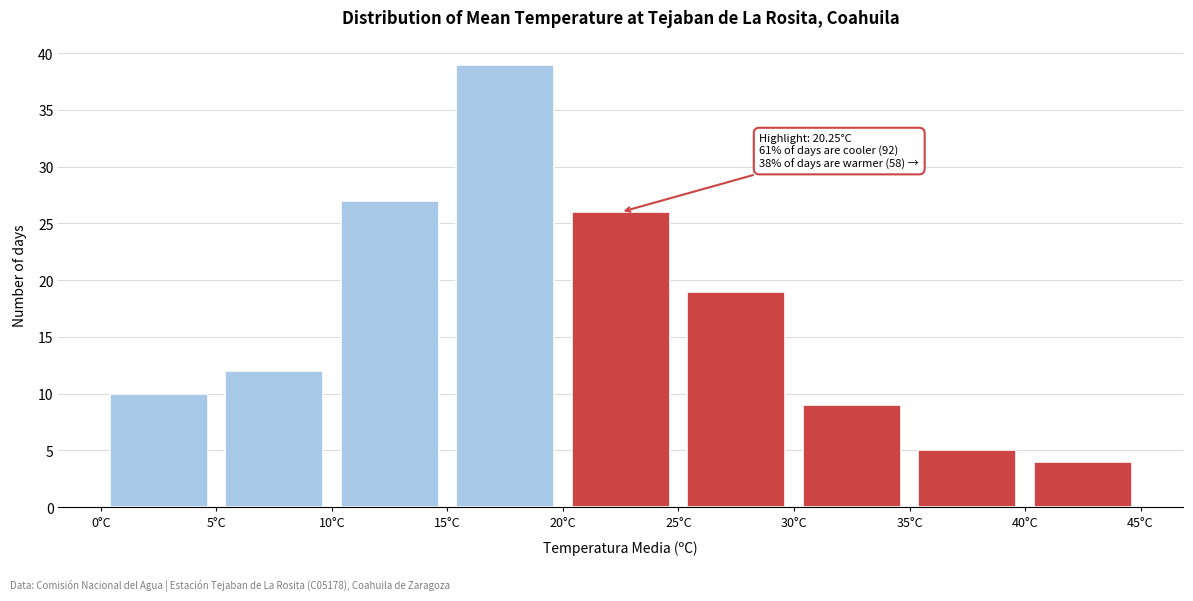

Over which range of the x-axis is the bar tallest?

15 to 20